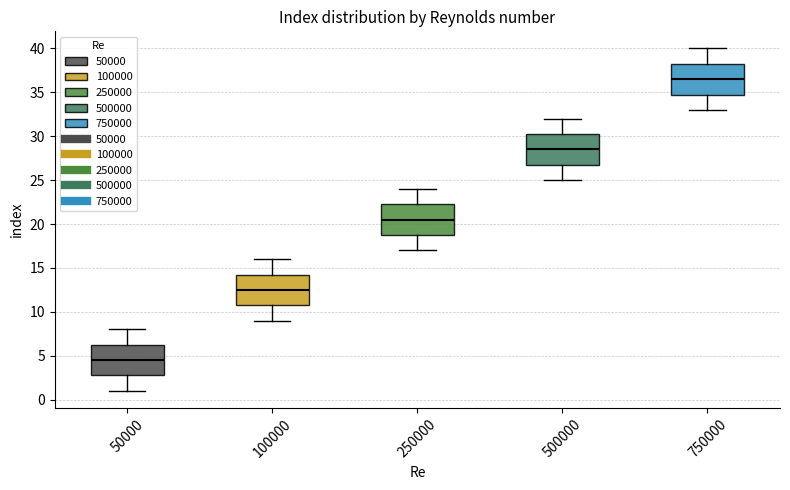

Where does the median line of the box at x = 750000 sit on the y-axis? The values are not printed on the chart, so give them approximately, as read against the axis.

36.5